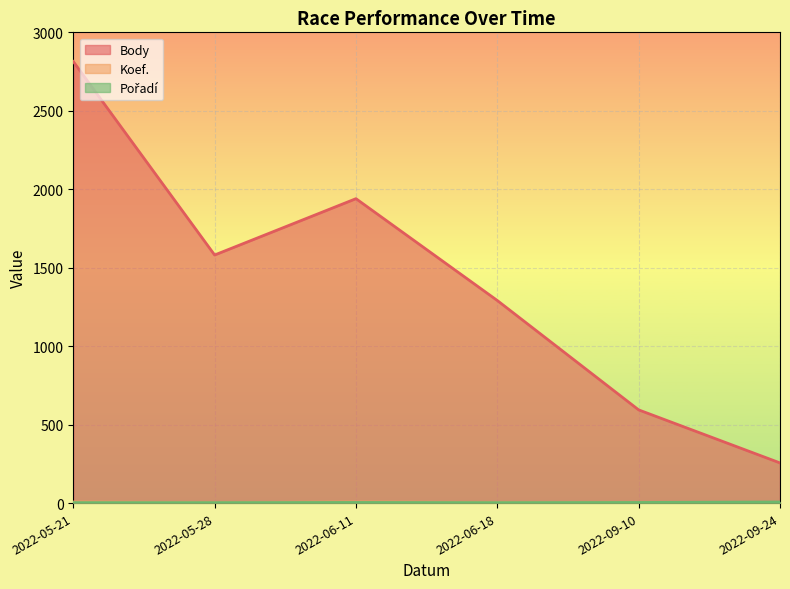

Which has a higher value, 2022-05-28 or 2022-06-18?

2022-05-28